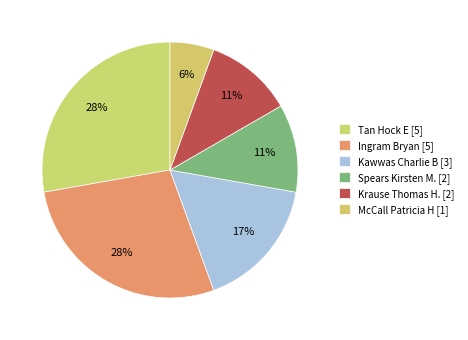

Is there a majority slice in this chart?

No